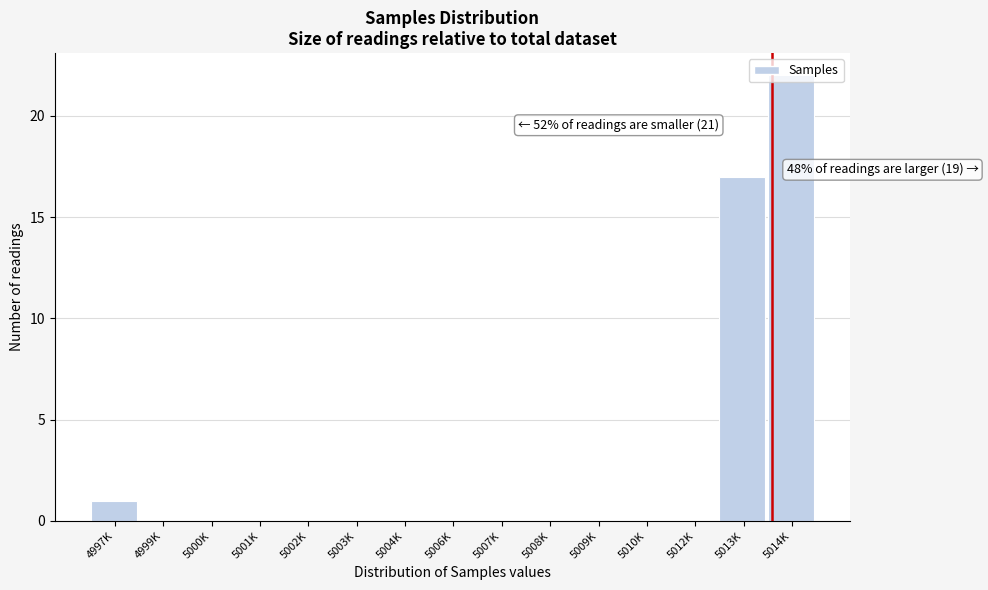

At which category does the chart reach its peak across all series?

5014K